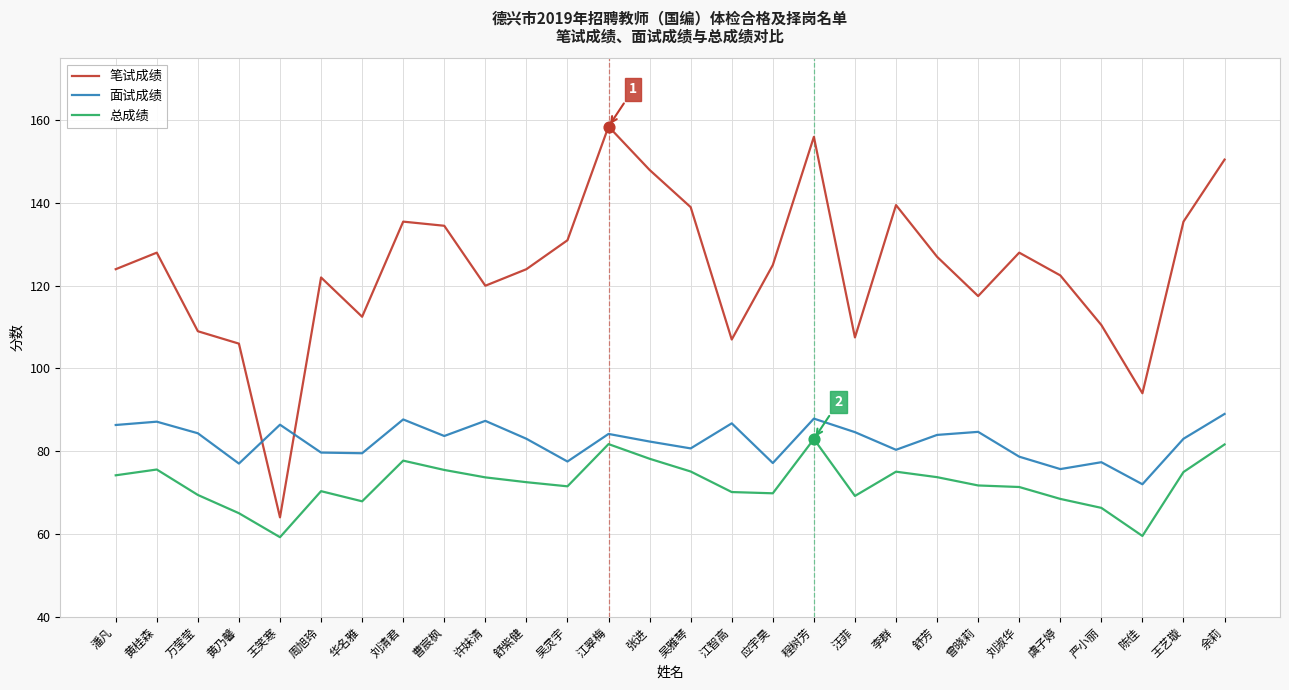

What are all the series names shown in the legend?

笔试成绩, 面试成绩, 总成绩